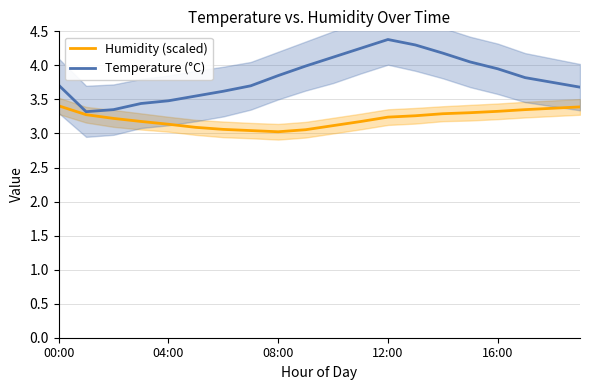

How many lines are shown in the chart?

2